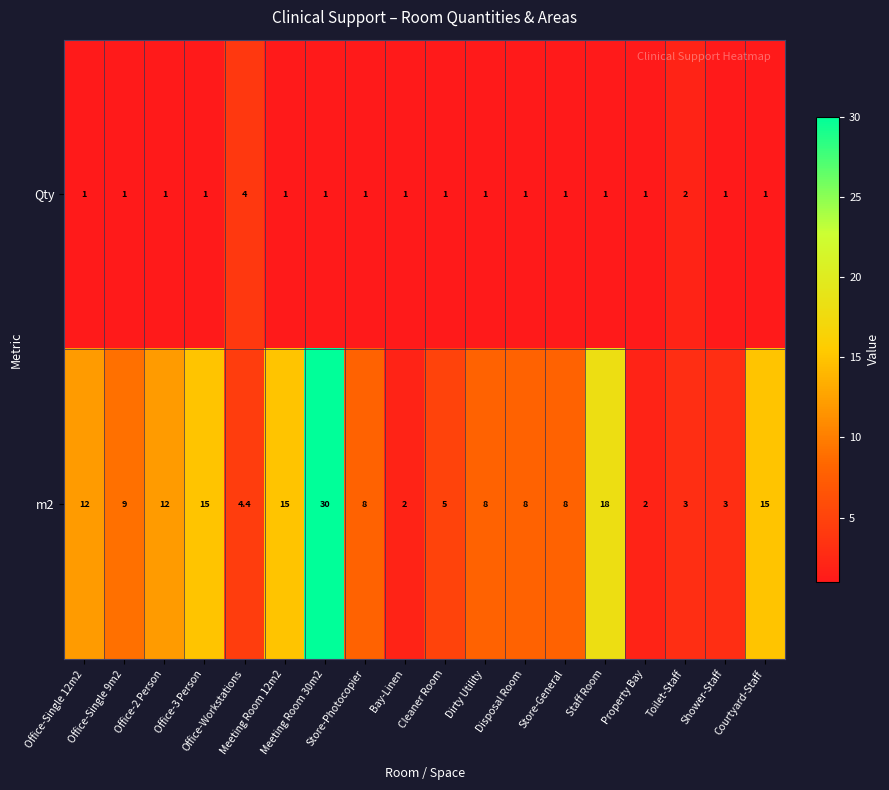

What is the lowest value of the m2 series?

2.0